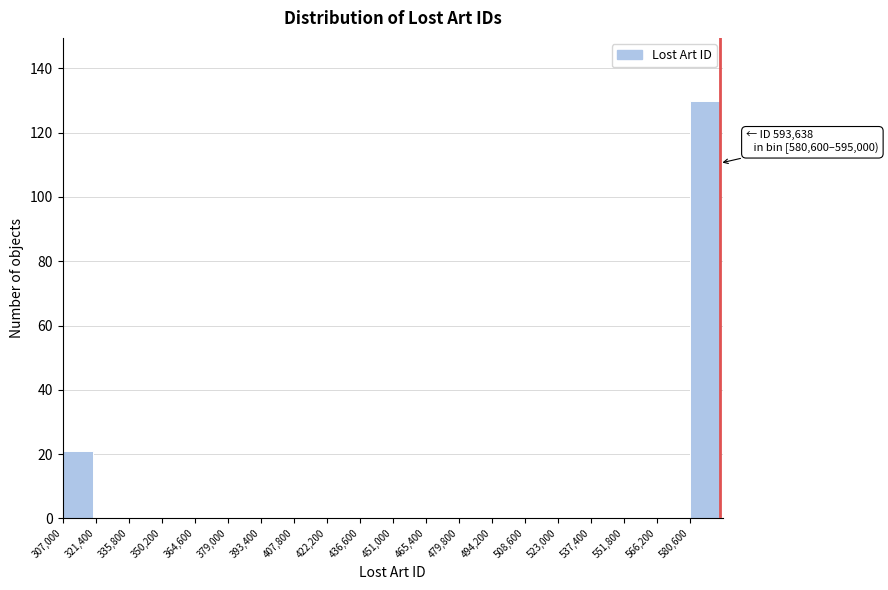

Over which range of the x-axis is the bar tallest?

580600 to 595000